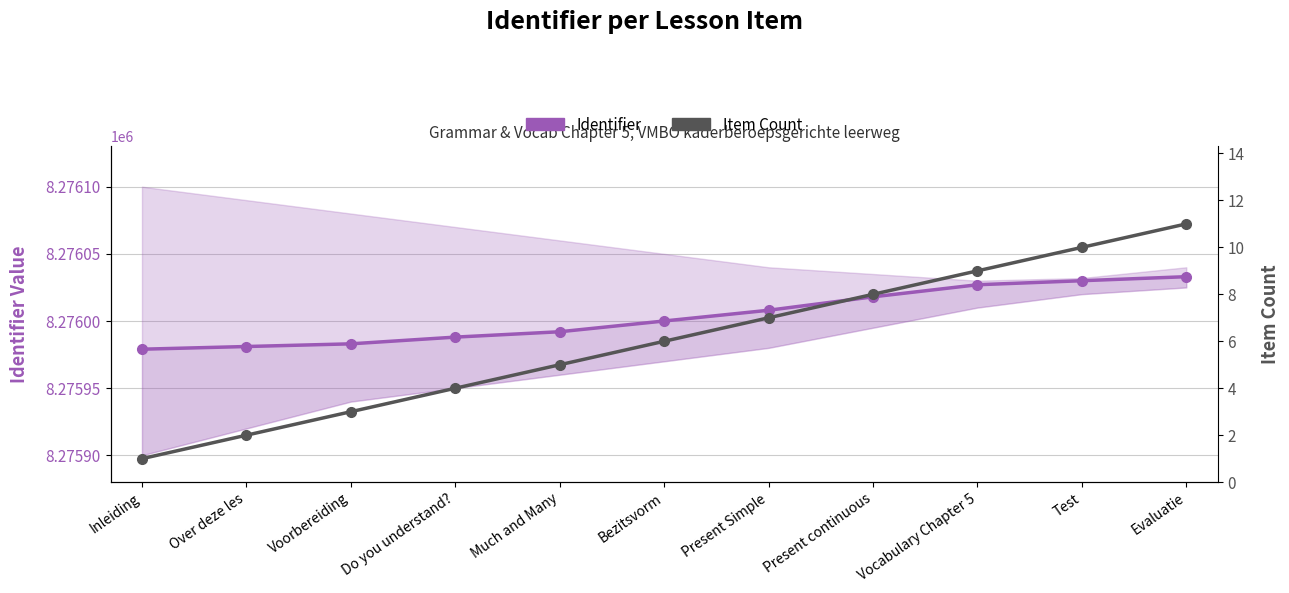

Reading right to left, list all the values displayed in this chart.

Identifier: 8276033	8276030	8276027	8276018	8276008	8276000	8275992	8275988	8275983	8275981	8275979
Item Count: 11	10	9	8	7	6	5	4	3	2	1